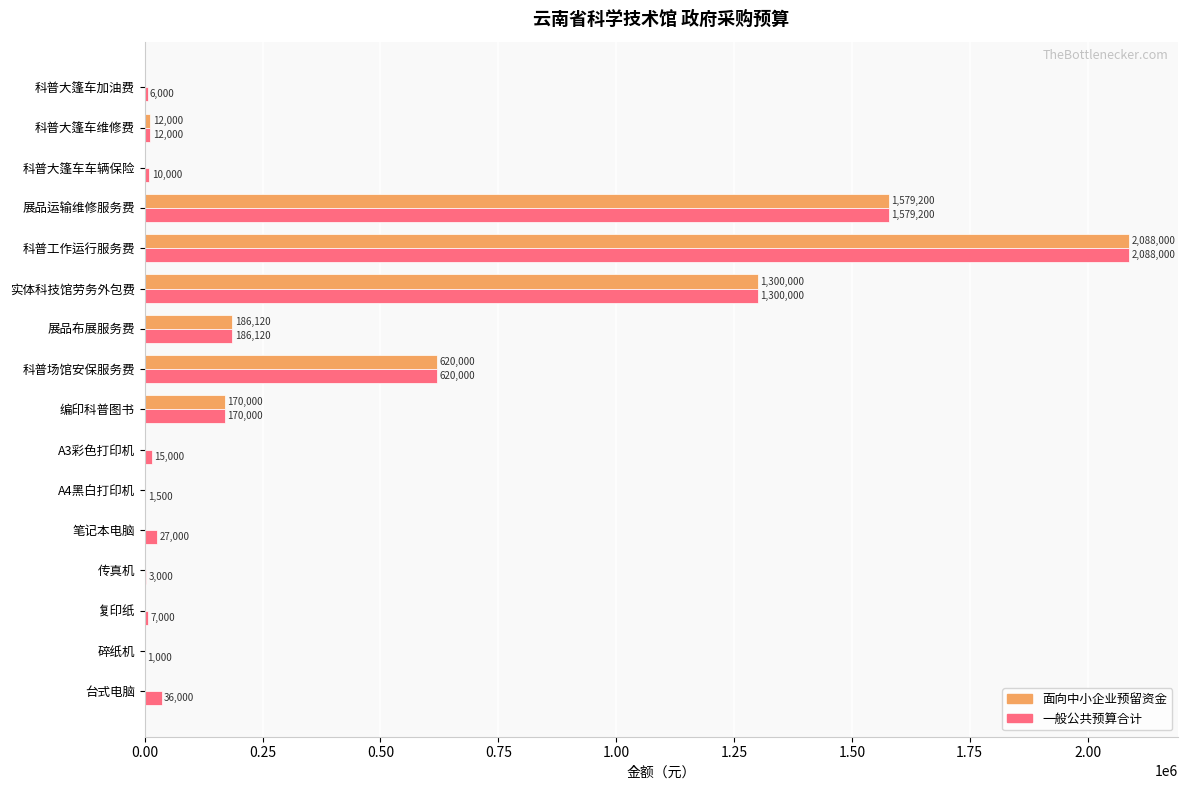

The value of 面向中小企业预留资金 at 编印科普图书 is 170000. True or false?

True